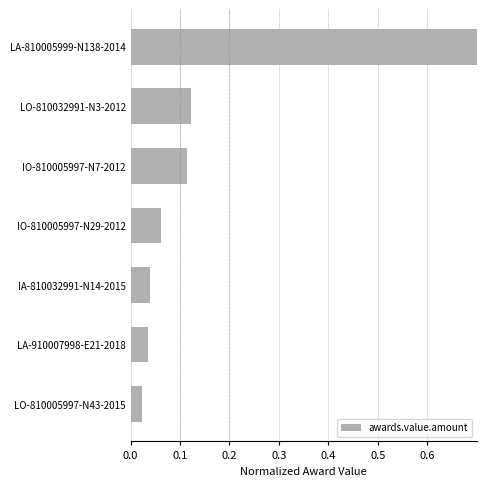

What is the difference between the maximum and minimum values?

1.0